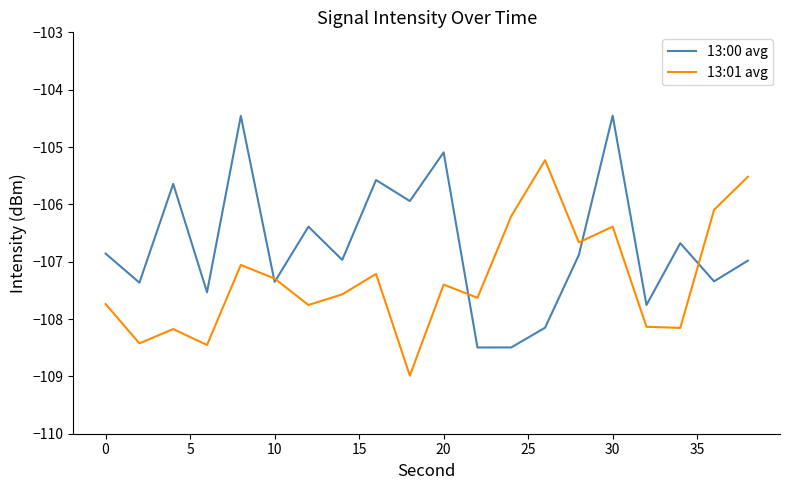

Rank the series by their maximum value, from highest to lowest.

13:00 avg, 13:01 avg